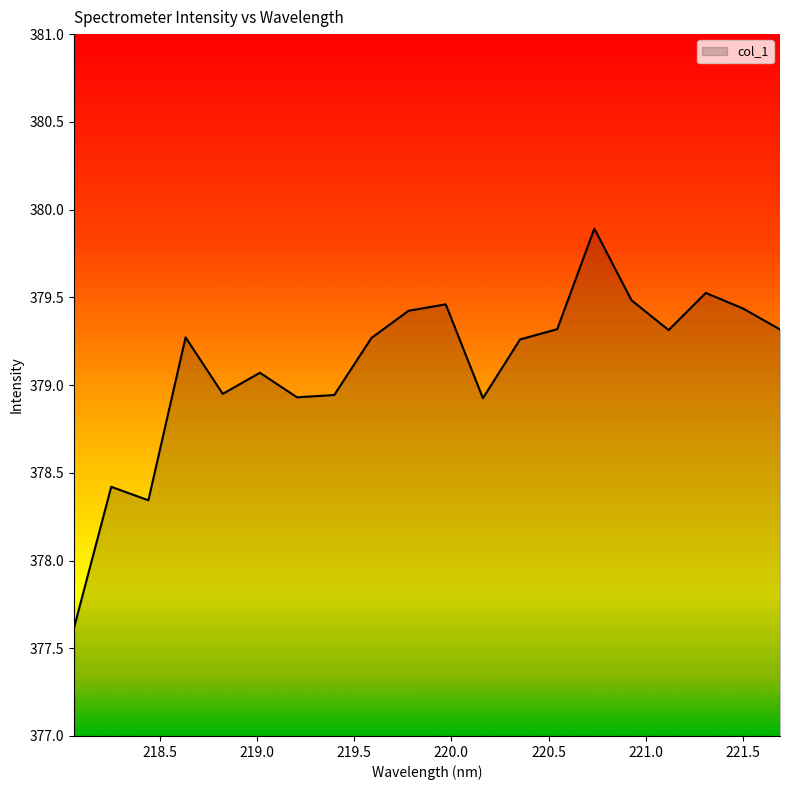

What is the minimum value shown in the chart?

377.6